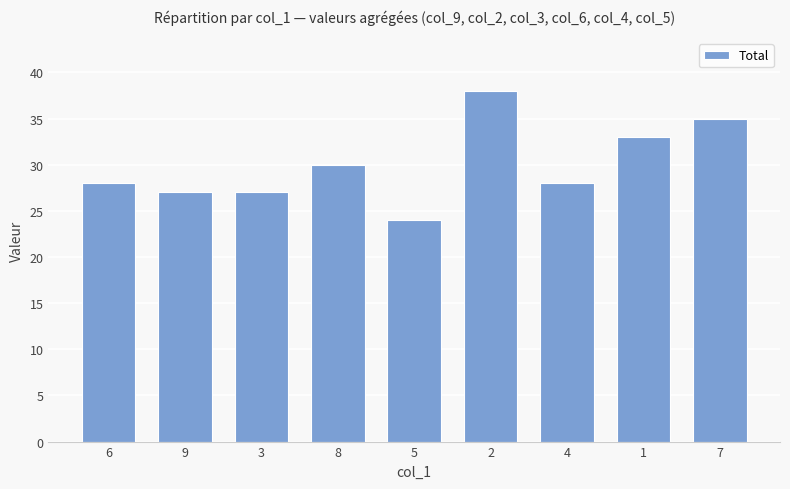

The chart shows a value of 27 at 9. True or false?

True